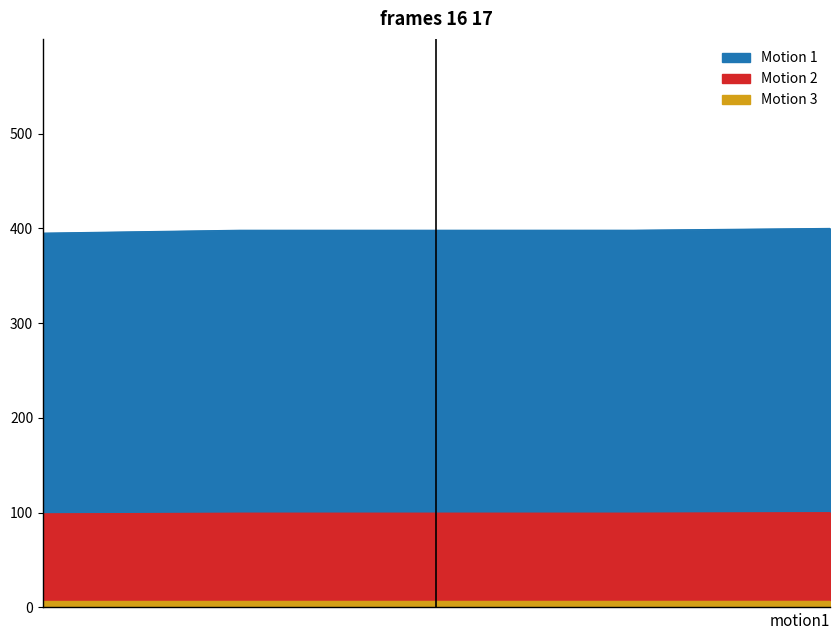

Reading left to right, extract all data points from this chart.

Motion 1: 8151=395.0	8247=398.1	8247=398.1	8247=398.1	8311=400.0
Motion 2: 8151=98.8	8247=99.5	8247=99.5	8247=99.5	8311=100.0
Motion 3: 8151=6.4	8247=6.5	8247=6.5	8247=6.5	8311=6.5